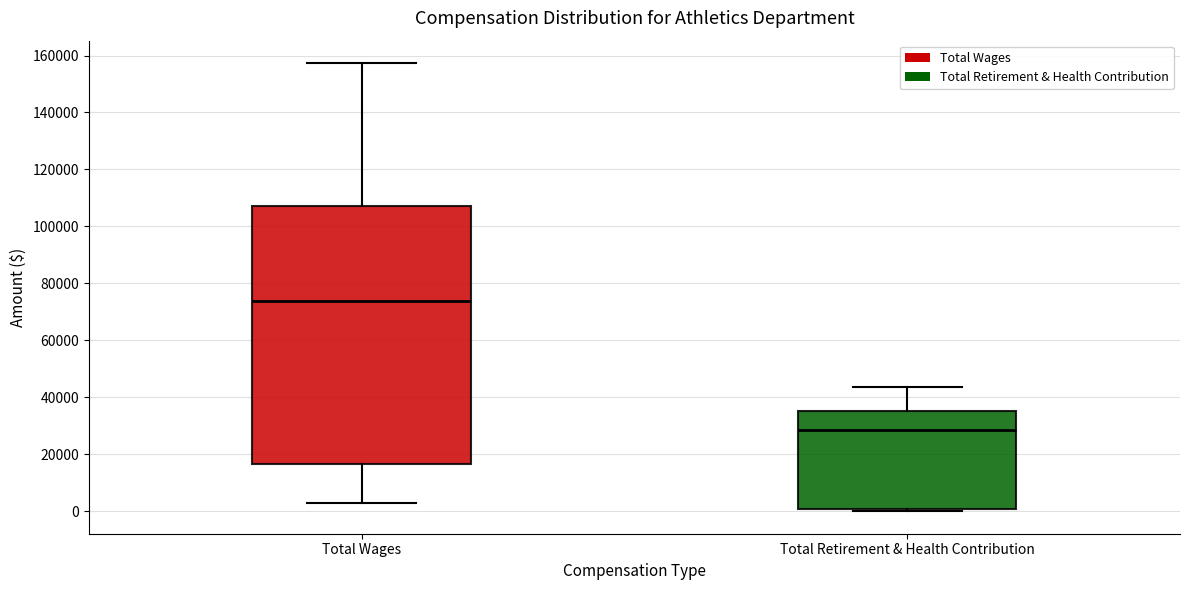

Reading left to right, read every box against the y-axis: the position of its median line, the range the box covers, and the ends of its whiskers. The values are not printed on the chart, so give them approximately, as read against the axis.

Total Wages: median 74000, box 16000 to 108000, whiskers 4000 to 158000
Total Retirement & Health Contribution: median 28000, box 0 to 36000, whiskers 0 (just below the box's lower edge) to 44000